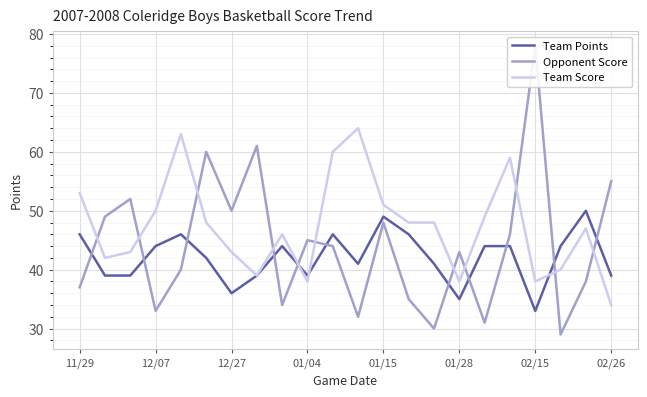

Does the chart display data point markers on the line(s)?

No